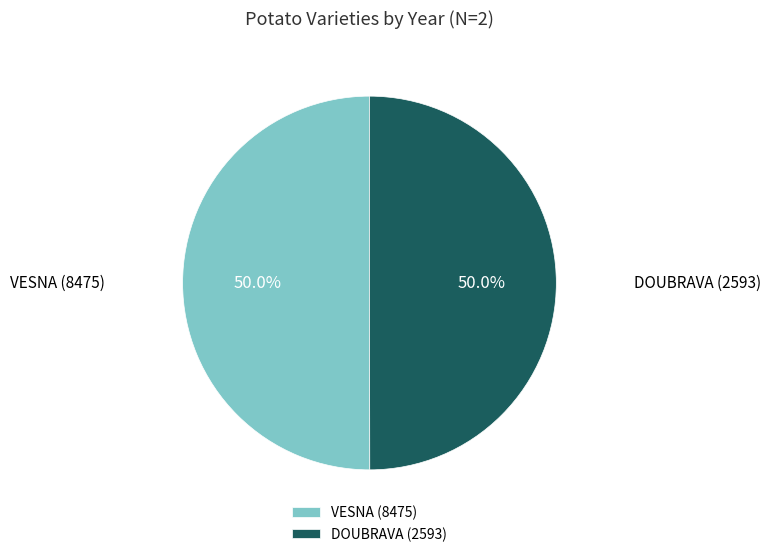

Approximately how many times larger is the value at VESNA (8475) compared to DOUBRAVA (2593)?

1.0